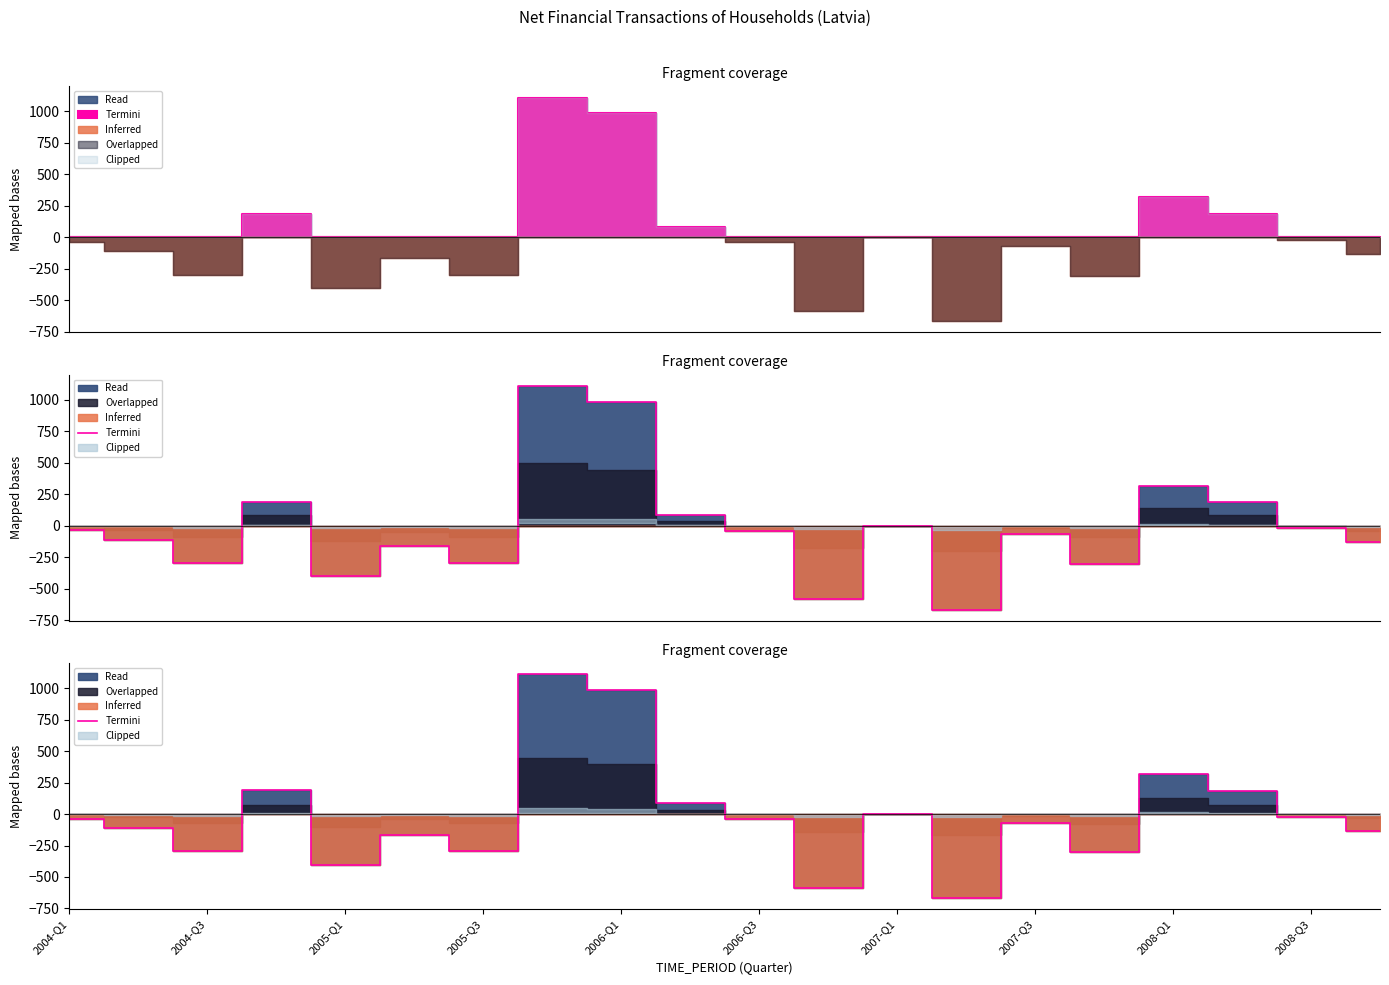

How many lines are shown in the chart?

1